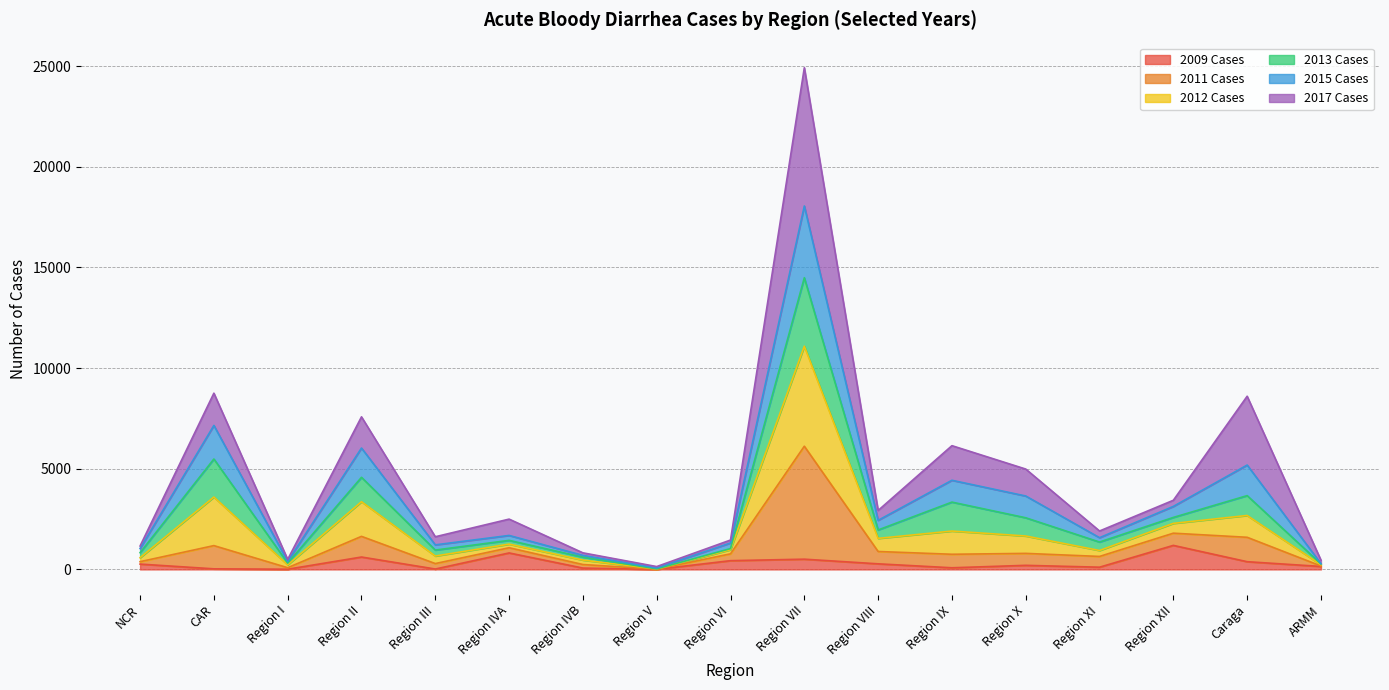

The 2011 Cases series shows 816 at Region IX. True or false?

False